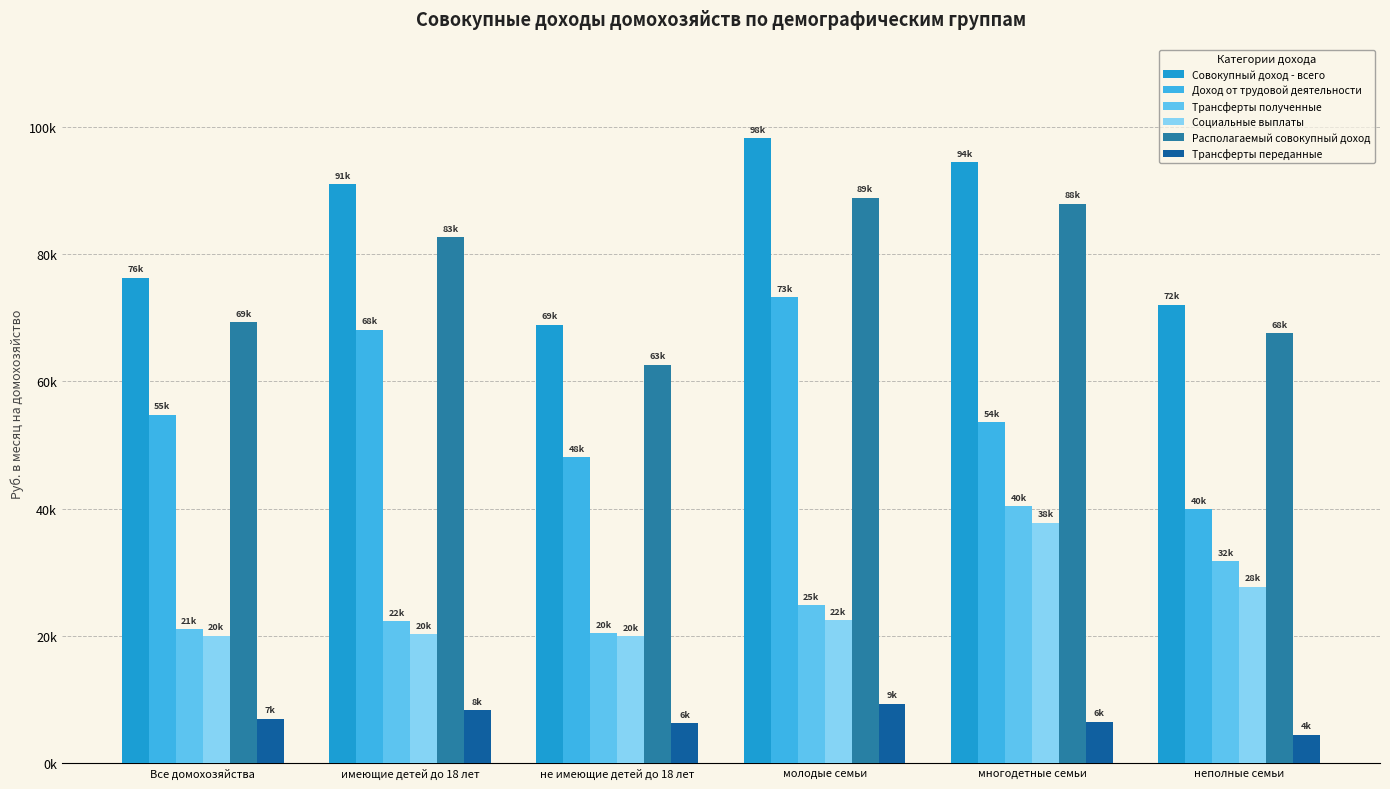

What is the difference between the Располагаемый совокупный доход values at Все домохозяйства and имеющие детей до 18 лет?

13348.8